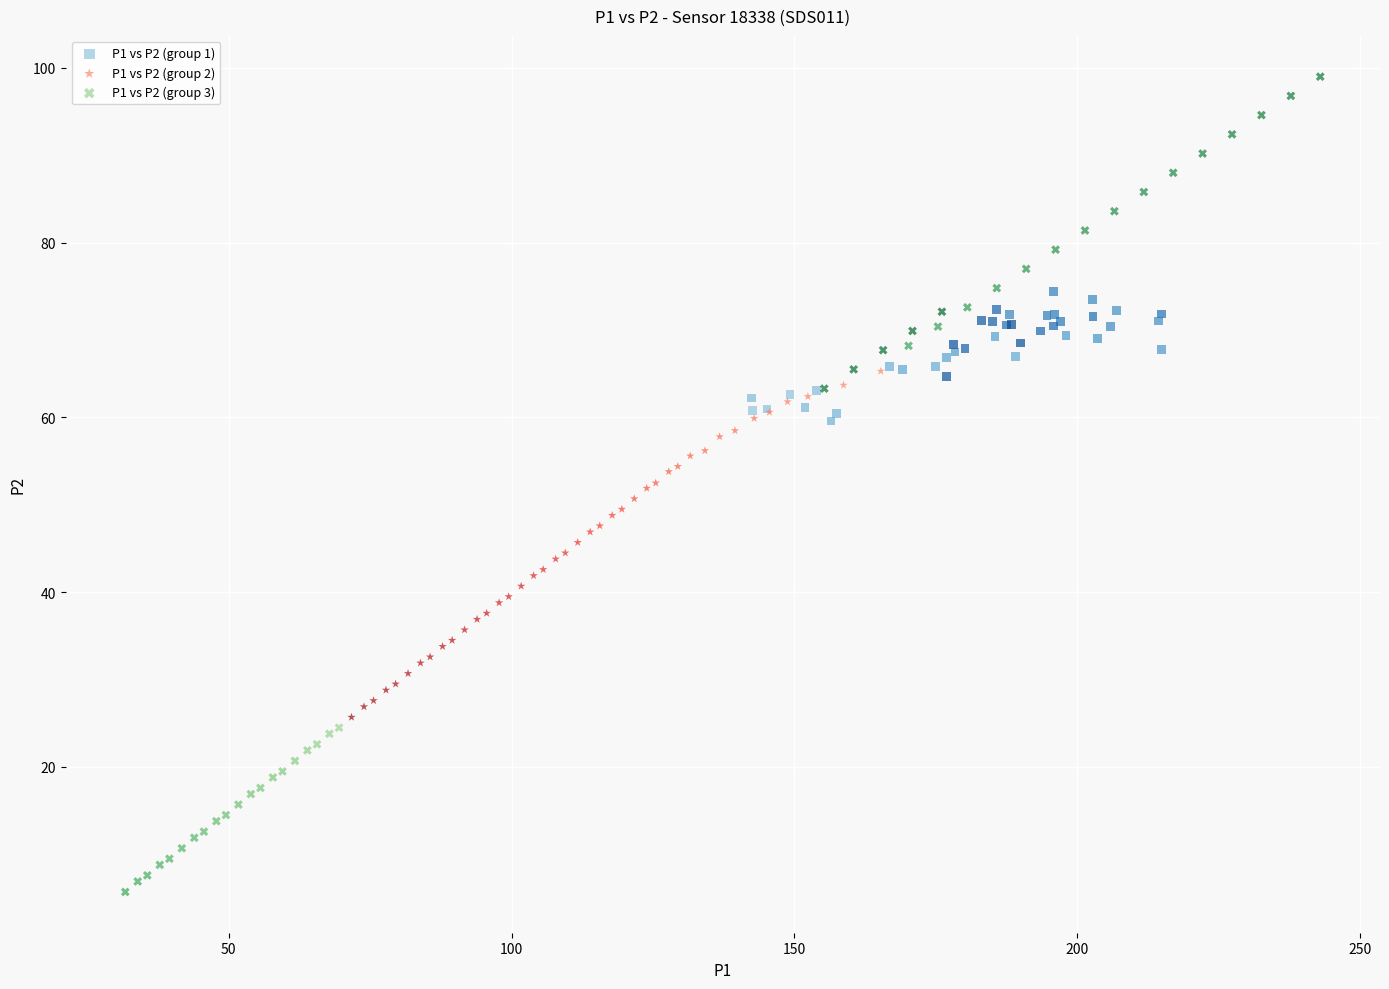

Which series has the widest spread of Y values?

P1 vs P2 (group 3)